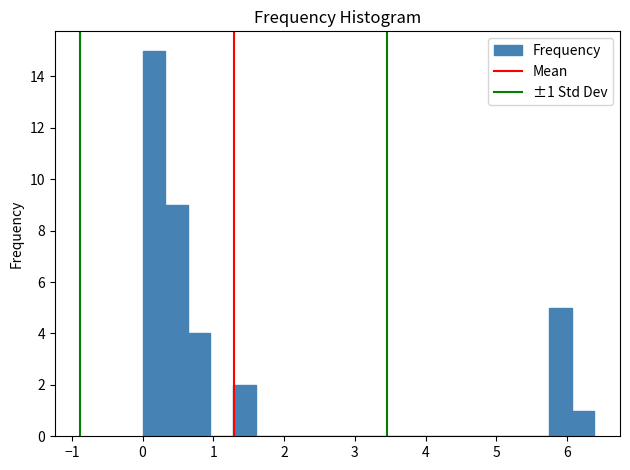

Read against the x-axis, roughly where is the centre of the tallest bar?

0.2